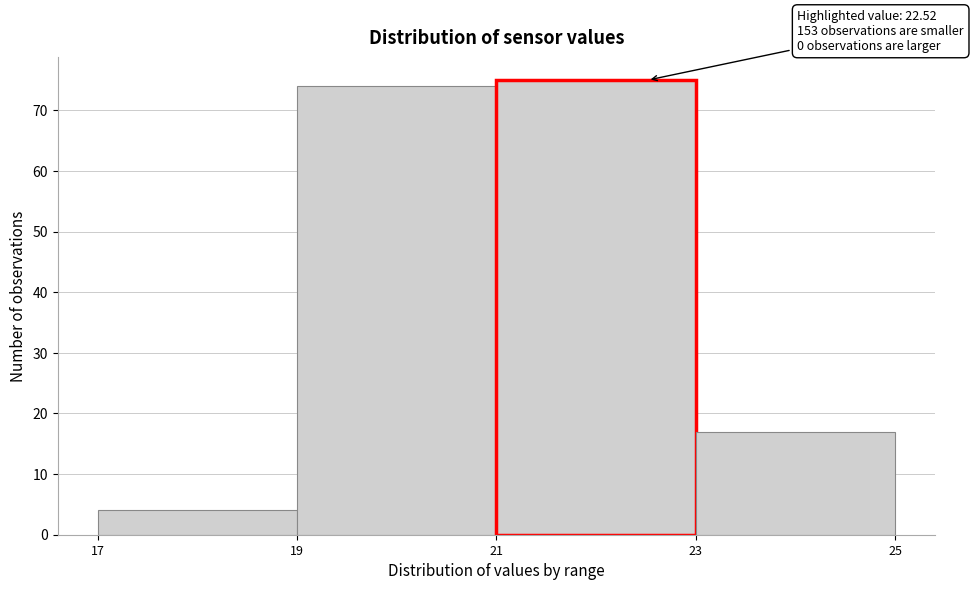

Over which range of the x-axis is the bar tallest?

21 to 23